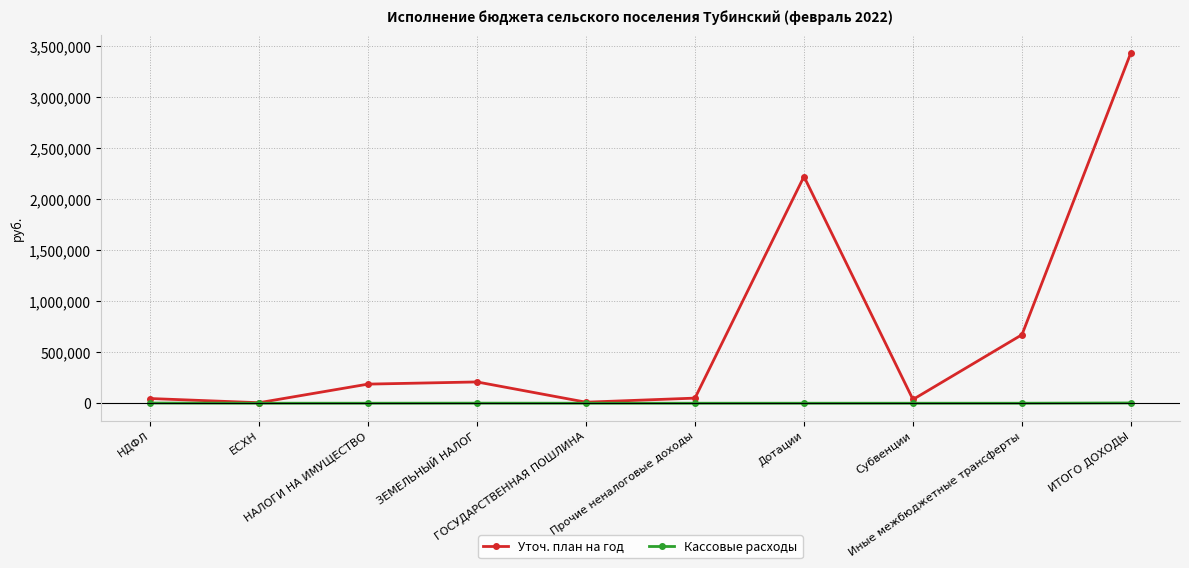

Rank the series by their average value, from lowest to highest.

Кассовые расходы, Уточ. план на год